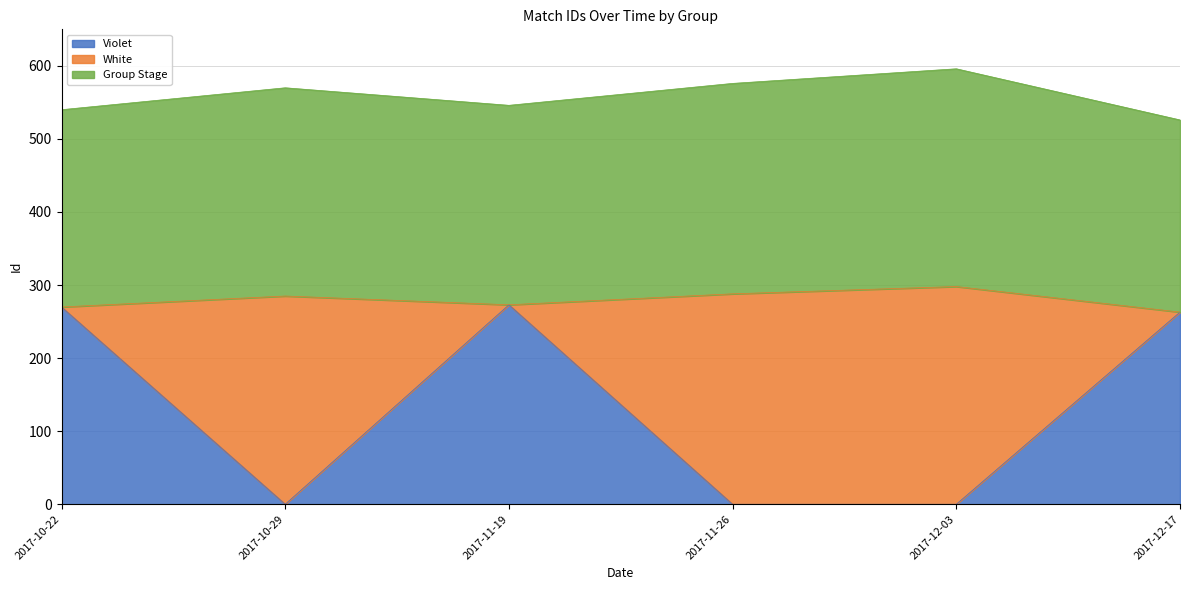

At which label is Violet closest to 136?

2017-12-17